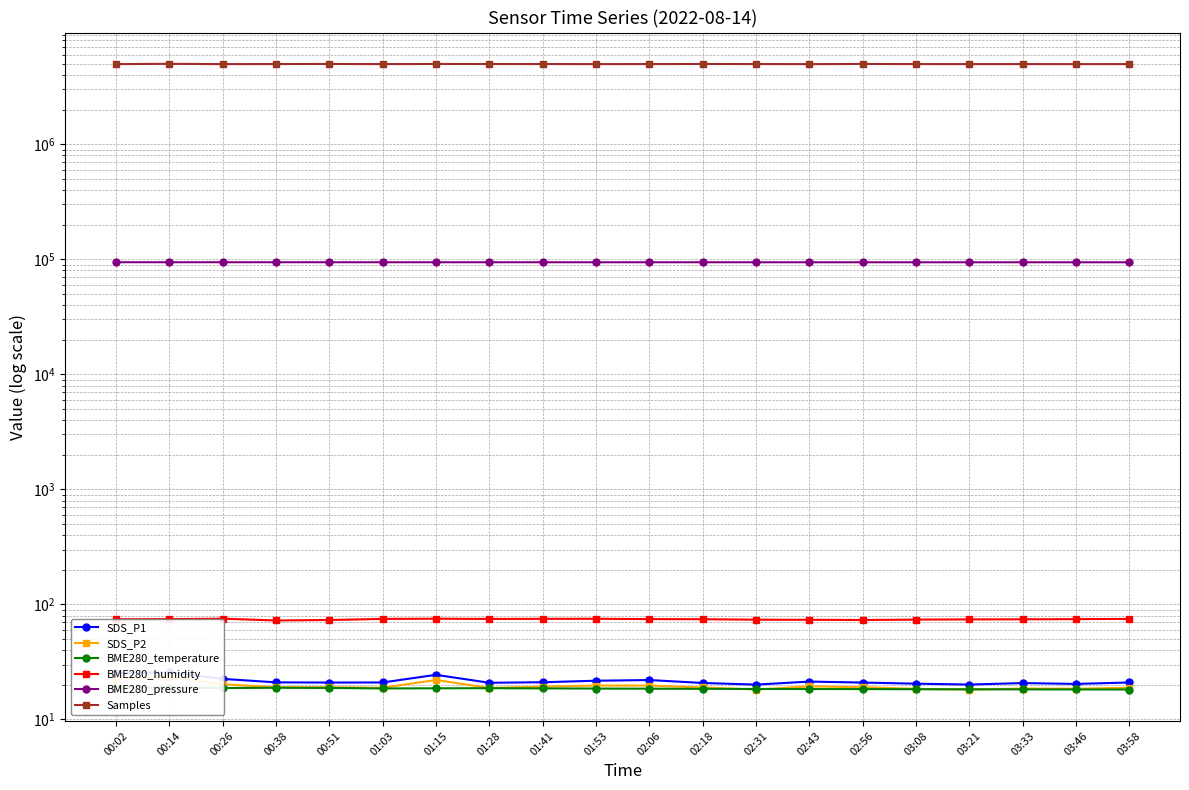

At which category does BME280_temperature reach its first local valley?

00:26